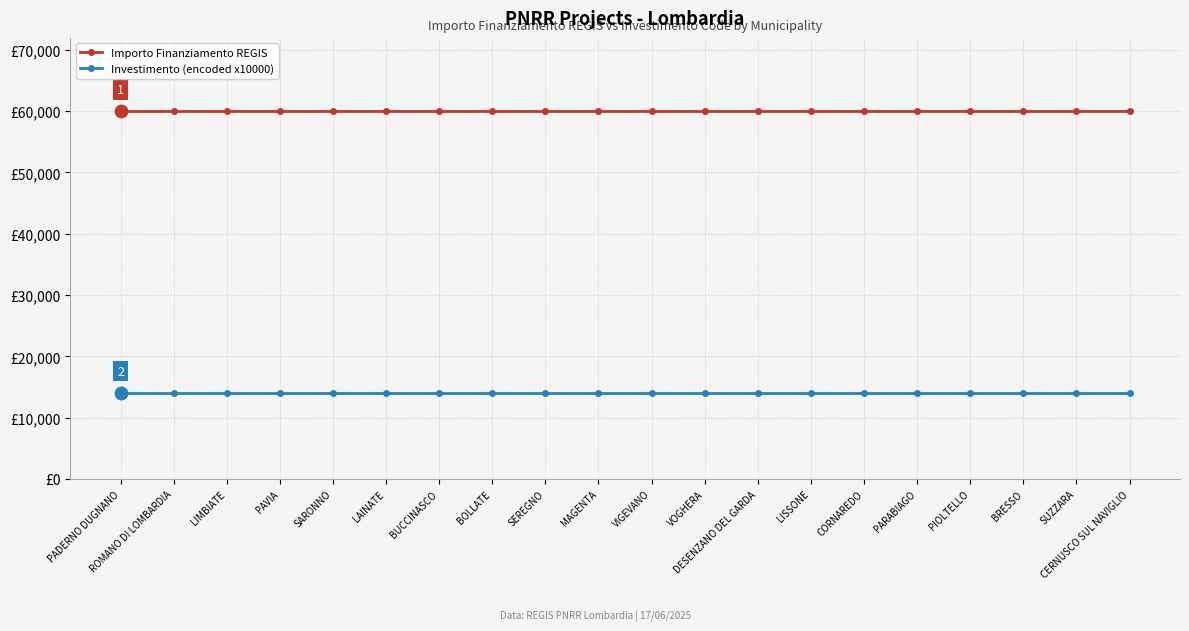

What are all the series names shown in the legend?

Importo Finanziamento REGIS, Investimento (encoded x10000)